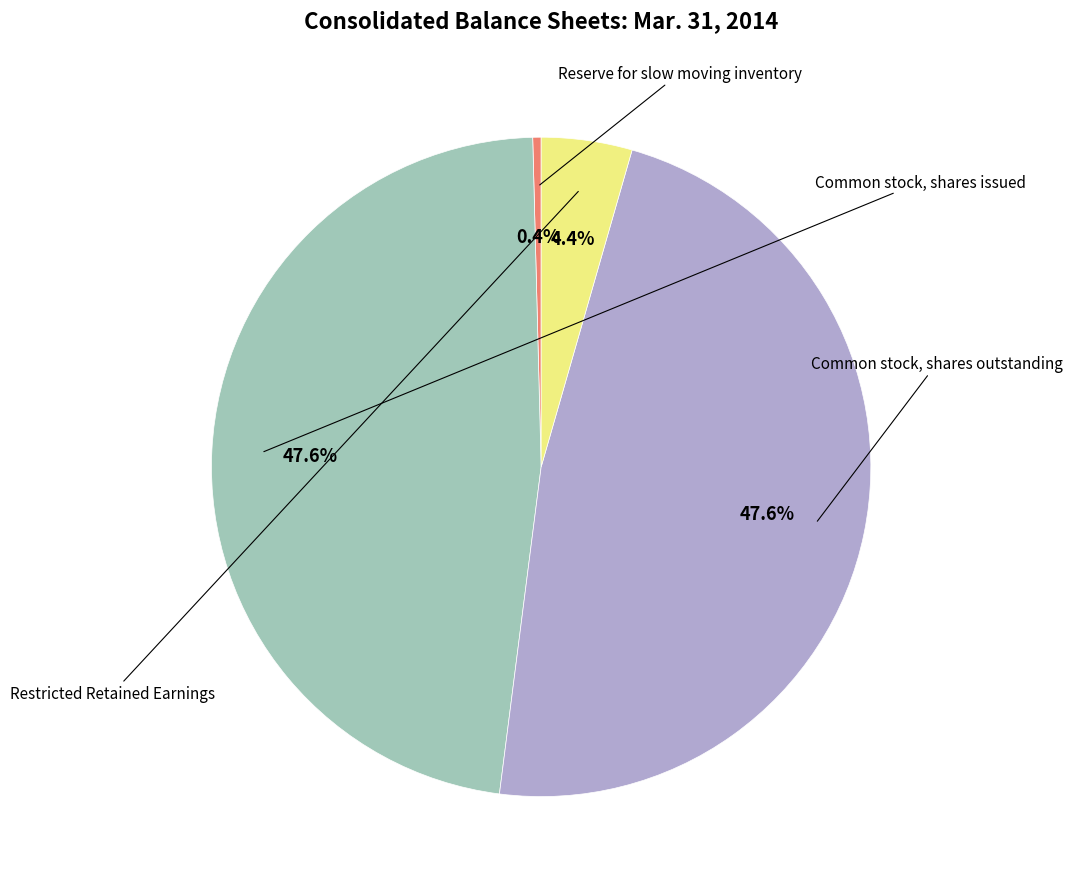

Rank the categories by value from highest to lowest.

Common stock, shares issued, Common stock, shares outstanding, Restricted Retained Earnings, Reserve for slow moving inventory